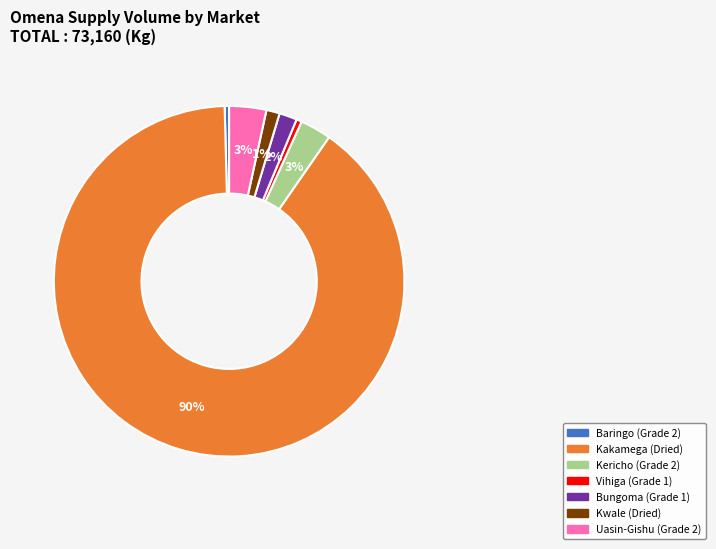

How many slices are in this pie chart?

7